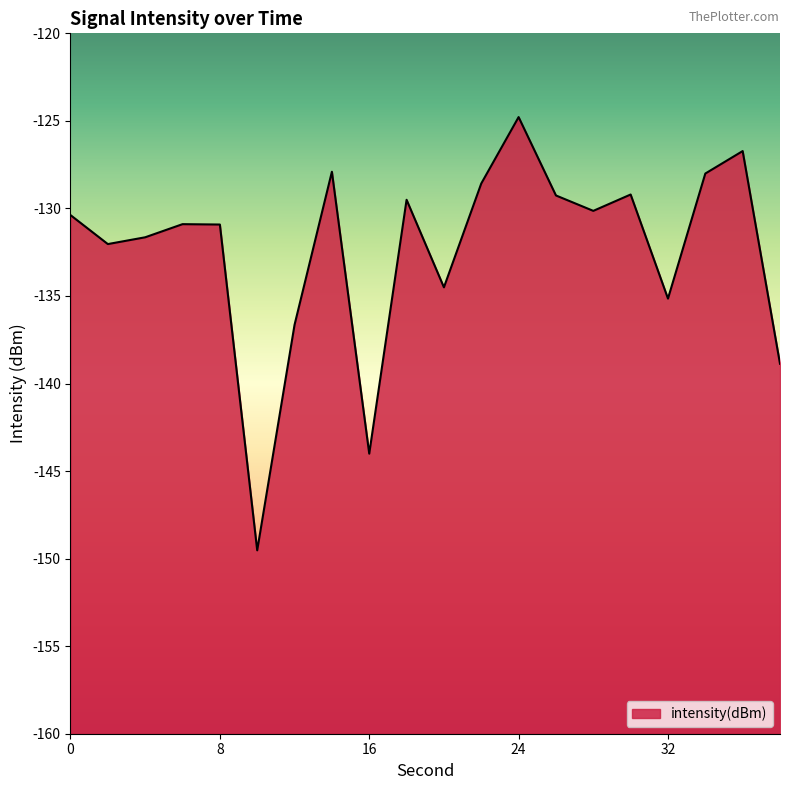

Rank the categories by value from lowest to highest.

10, 16, 38, 12, 32, 20, 2, 4, 8, 6, 0, 28, 18, 26, 30, 22, 34, 14, 36, 24